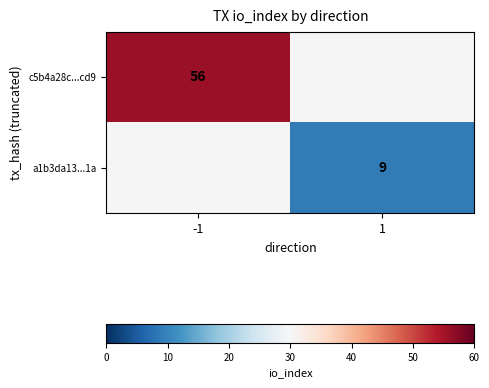

Is it true that a1b3da13...1a equals 6 at 1?

False